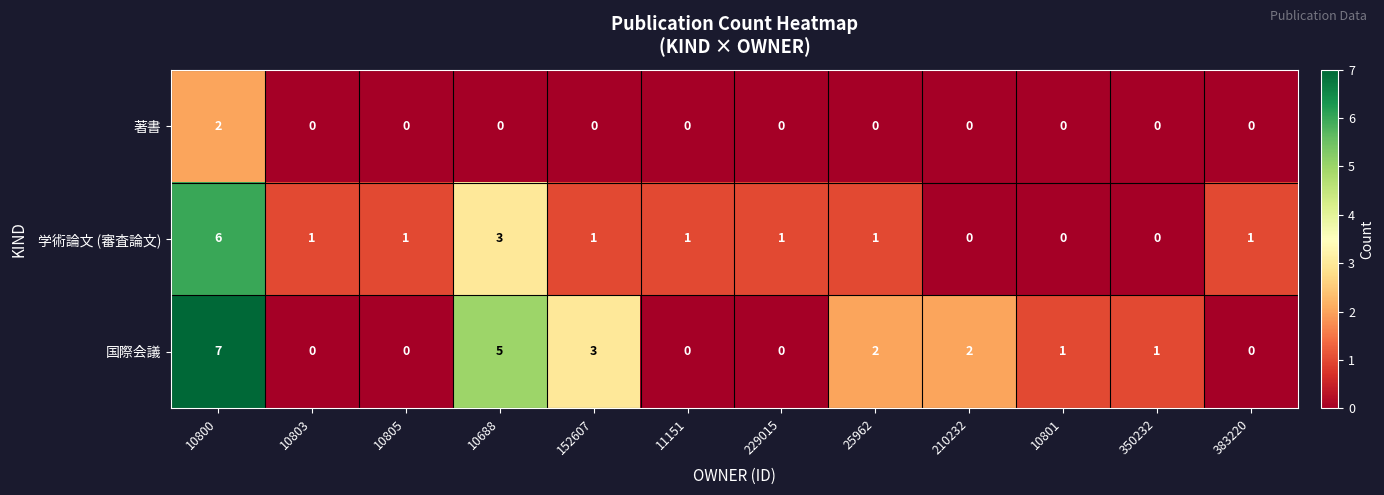

Rank the series by their maximum value, from highest to lowest.

国際会議, 学術論文 (審査論文), 著書